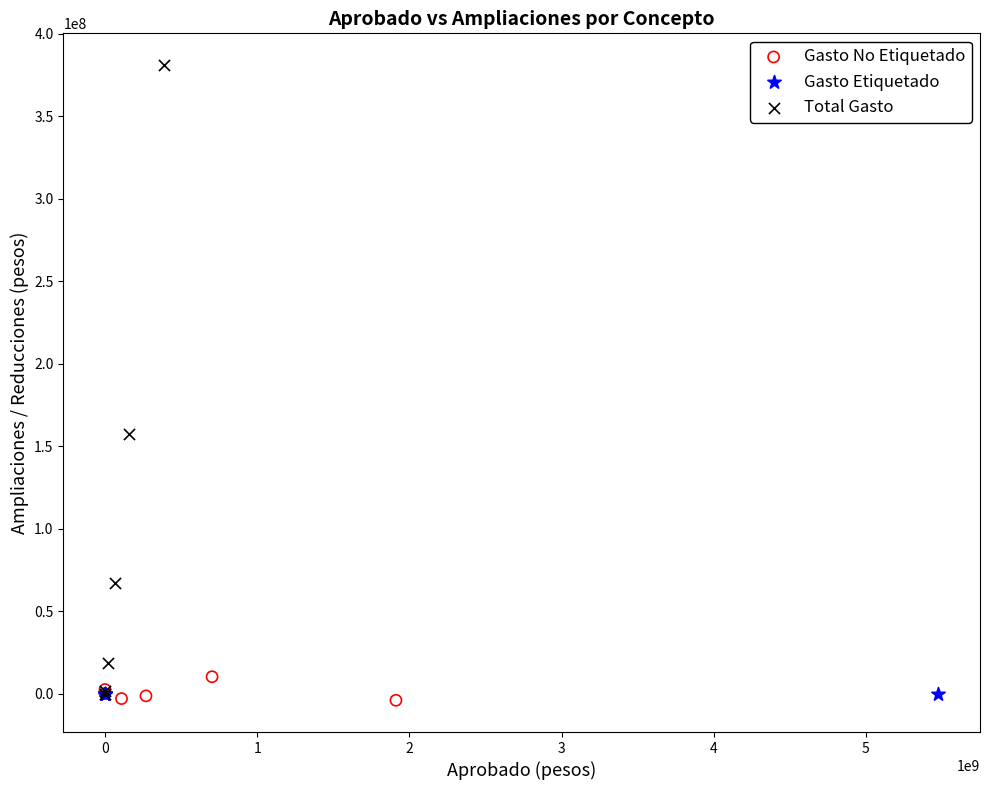

Which series has the widest spread of Y values?

Total Gasto